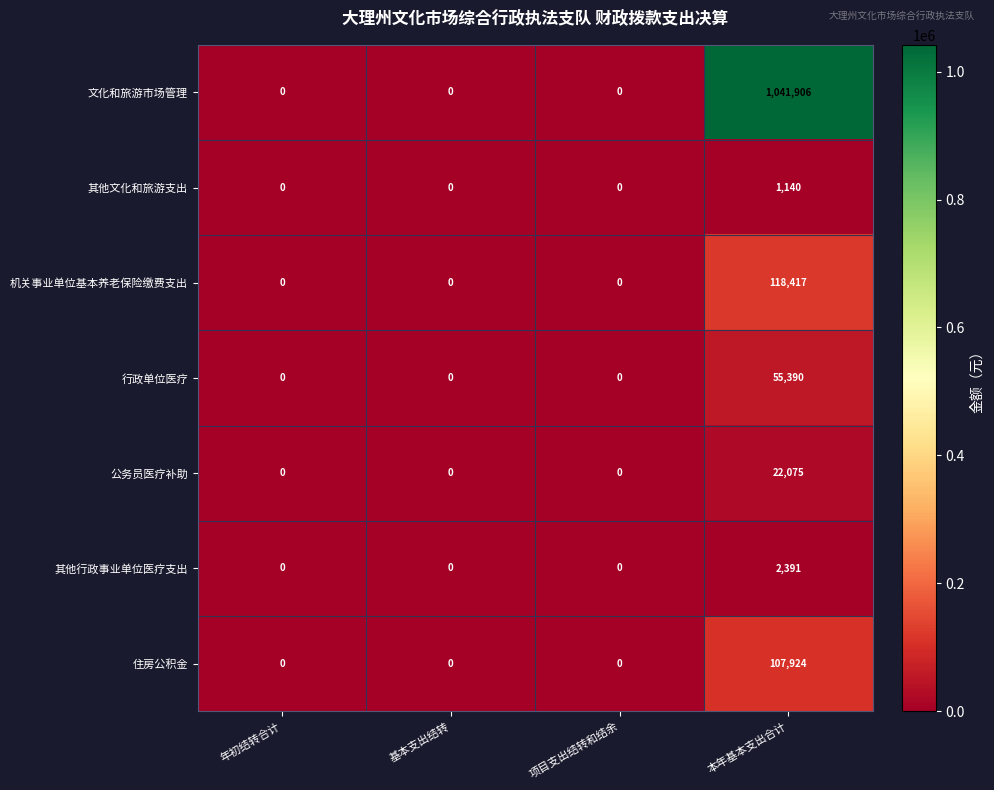

Which series has the largest total across all categories?

文化和旅游市场管理